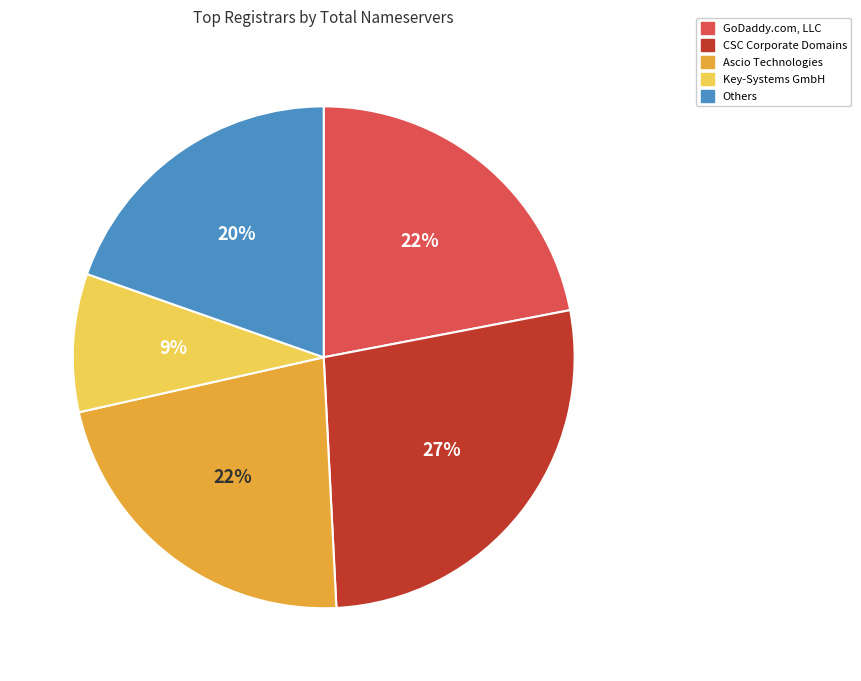

Approximately how many times larger is the value at Others compared to Ascio Technologies?

0.9